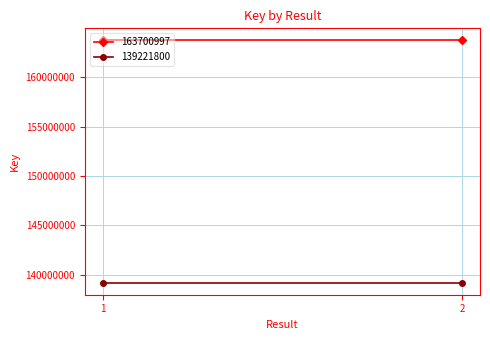

Is the value of 163700997 at 1 greater than the value of 139221800 at 1?

Yes